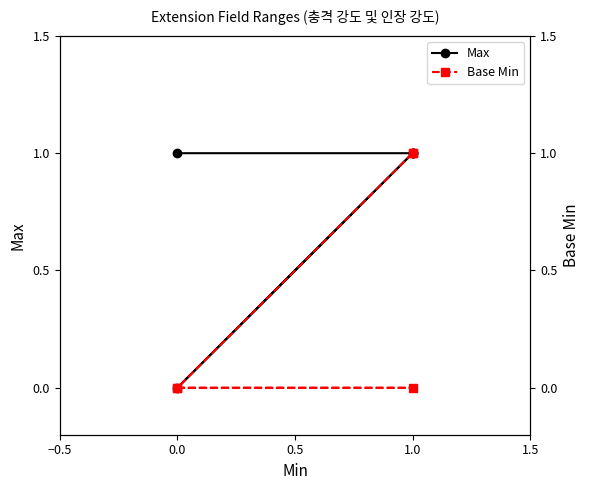

The value of Max at 0.0 is 0. True or false?

True